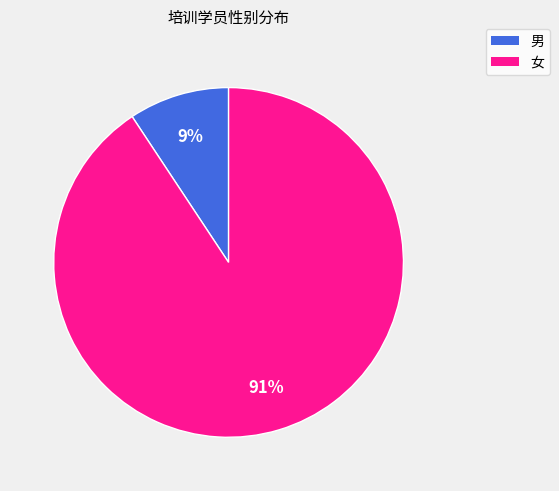

To the nearest percent, what portion does 女 represent?

91%